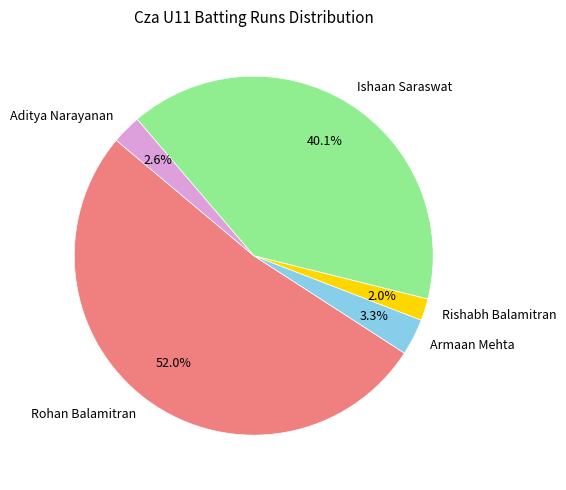

What portion of the pie excludes Ishaan Saraswat?

59.9%